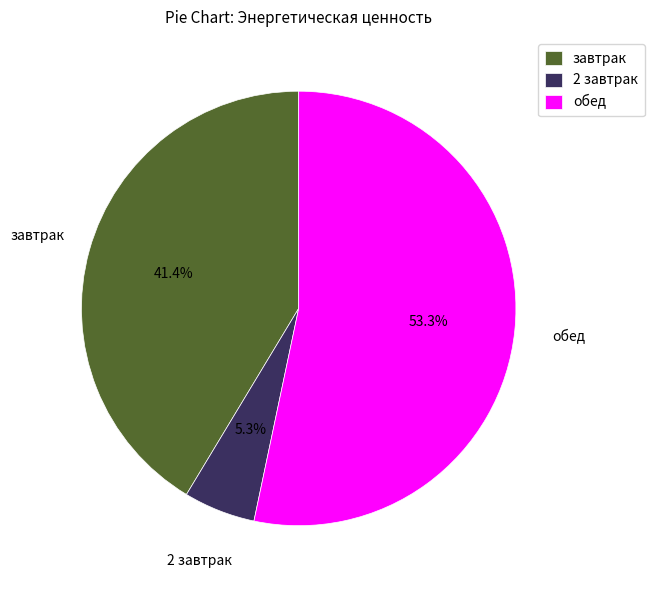

Combined, do обед and 2 завтрак account for over 50%?

Yes